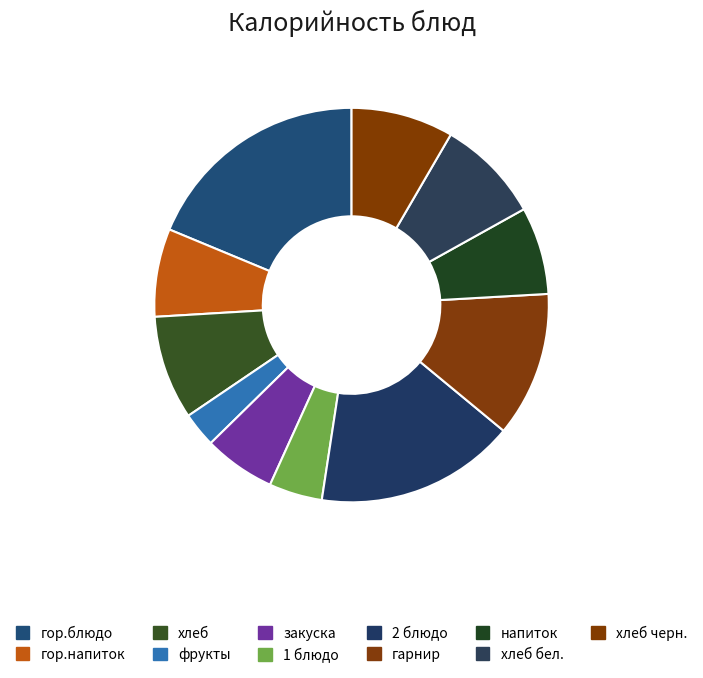

What is the change in value from фрукты to 2 блюдо?

+223.0